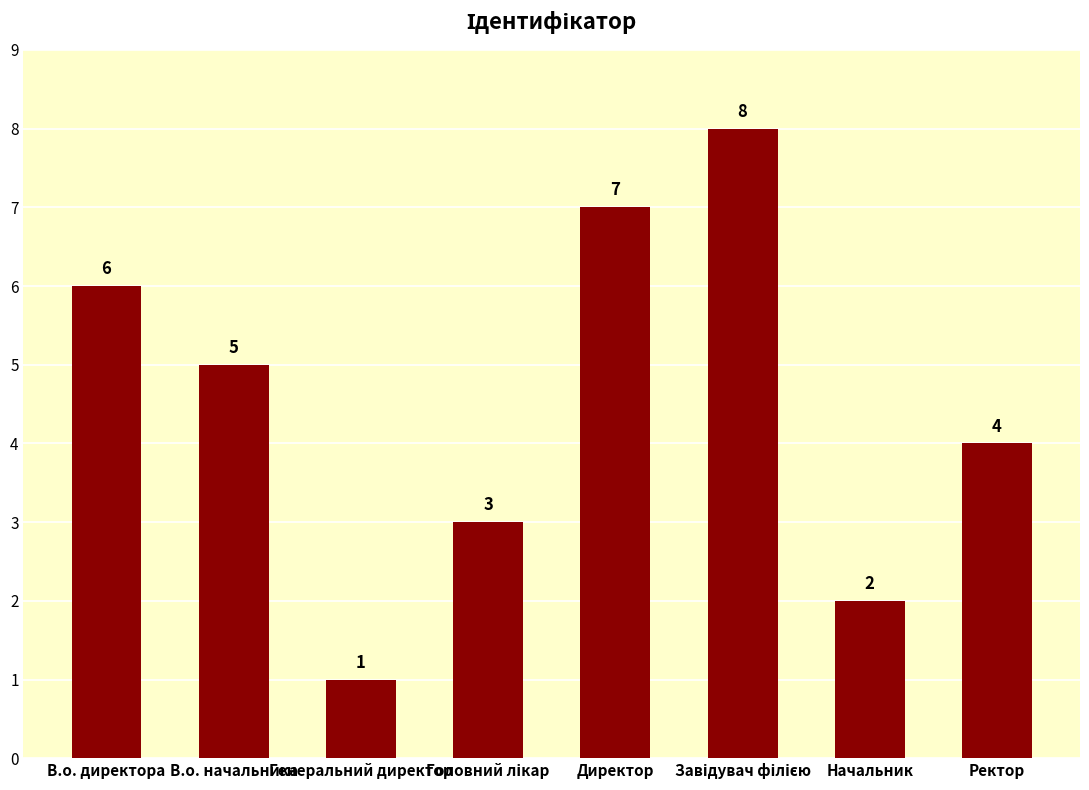

How many bars are there in total?

8